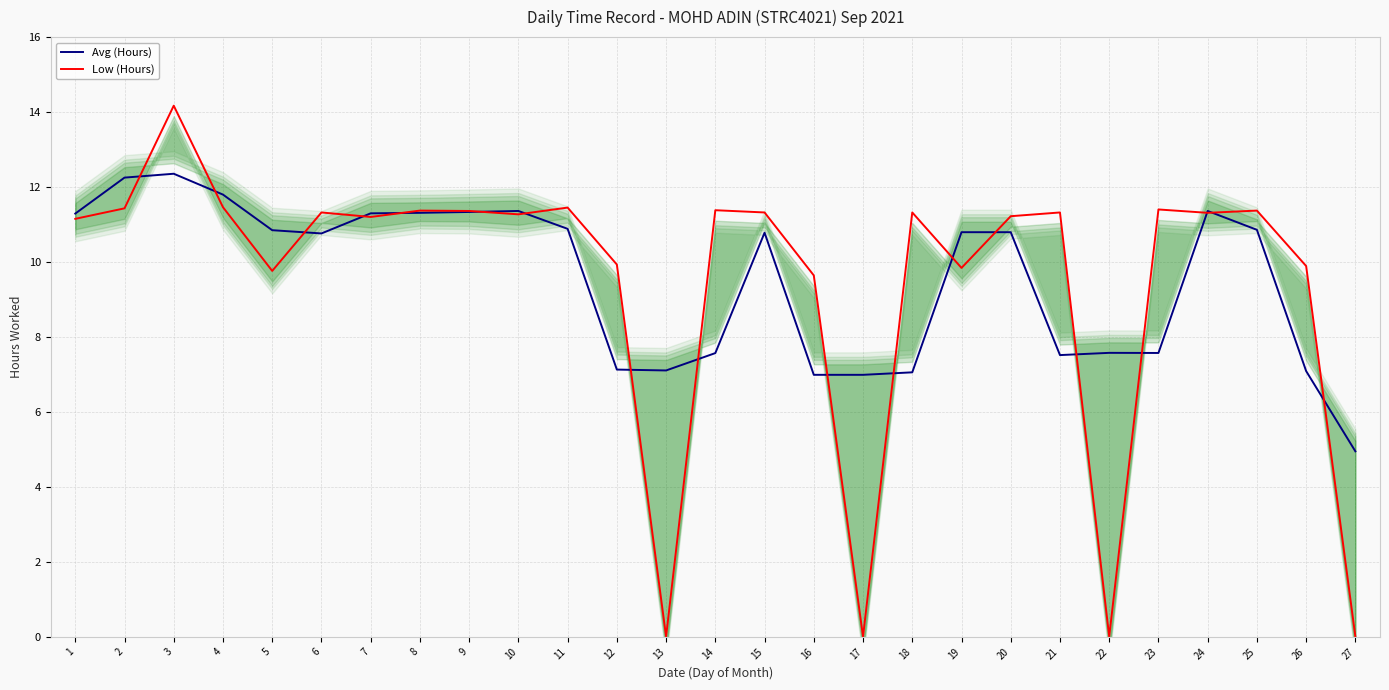

What value does the Avg (Hours) series have at 26?

7.1